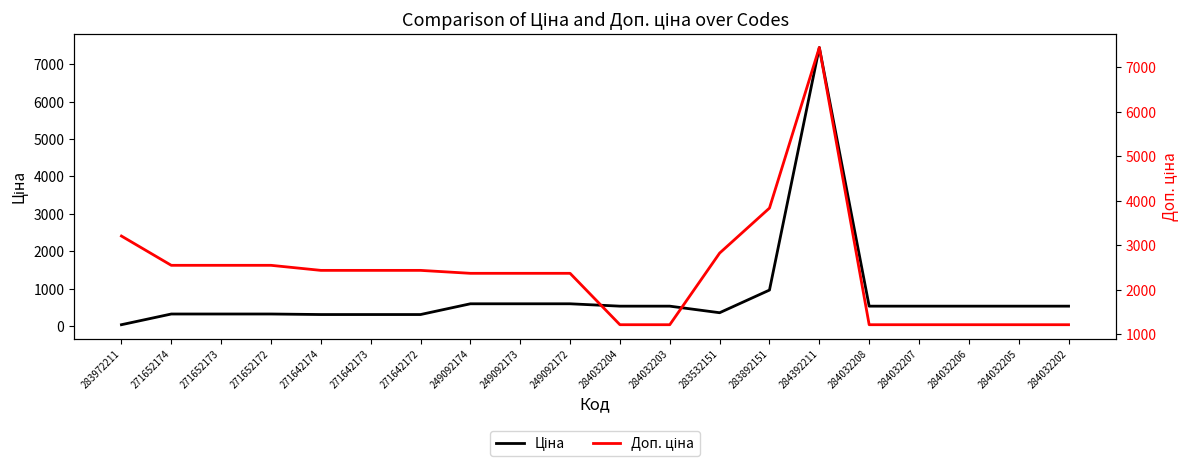

Which series changed the most between 271652174 and 249092174?

Ціна